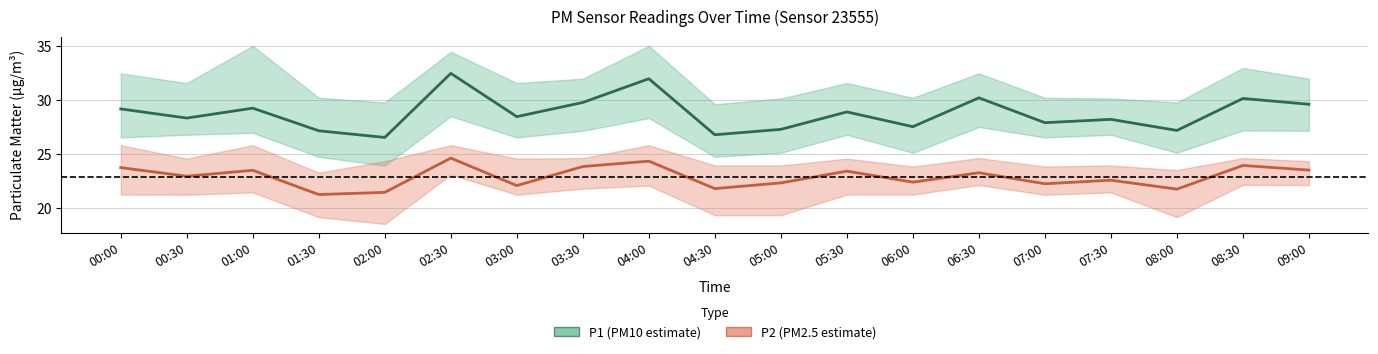

In P1 center, how many points are higher than both neighbors (excluding endpoints)?

7